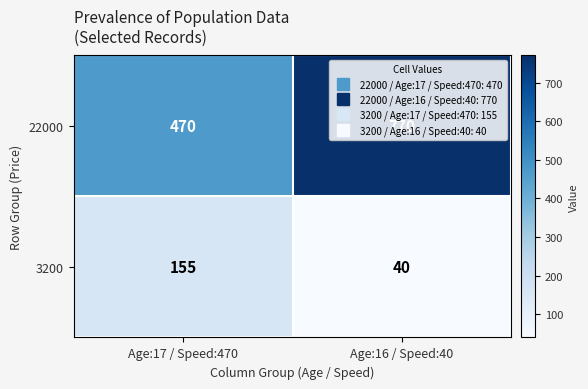

At which category is the sum across all series the highest?

Age:16 / Speed:40